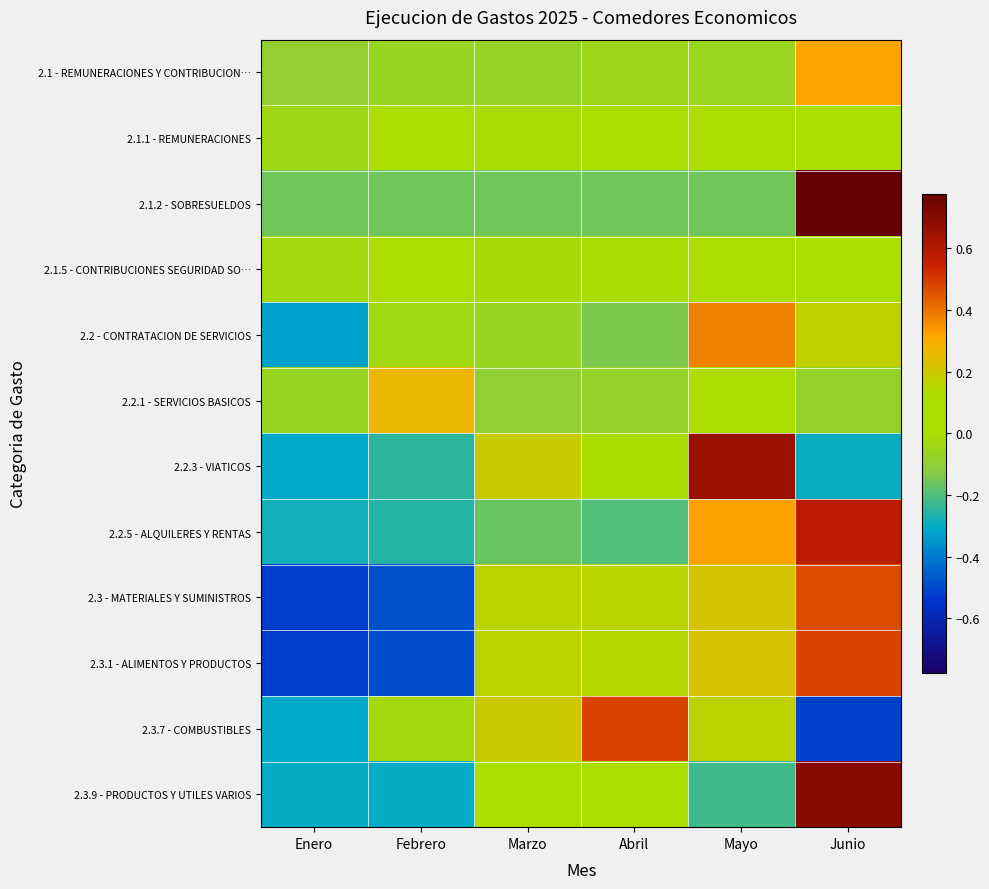

What is the total value across all series at Enero?

-2.9